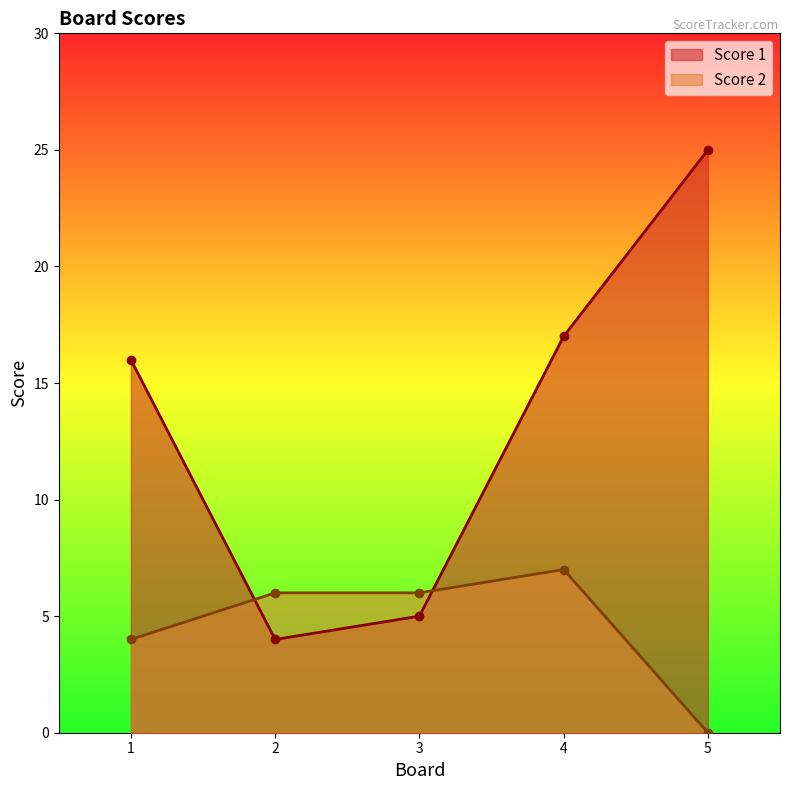

How many values in the Score 2 series exceed 6?

1